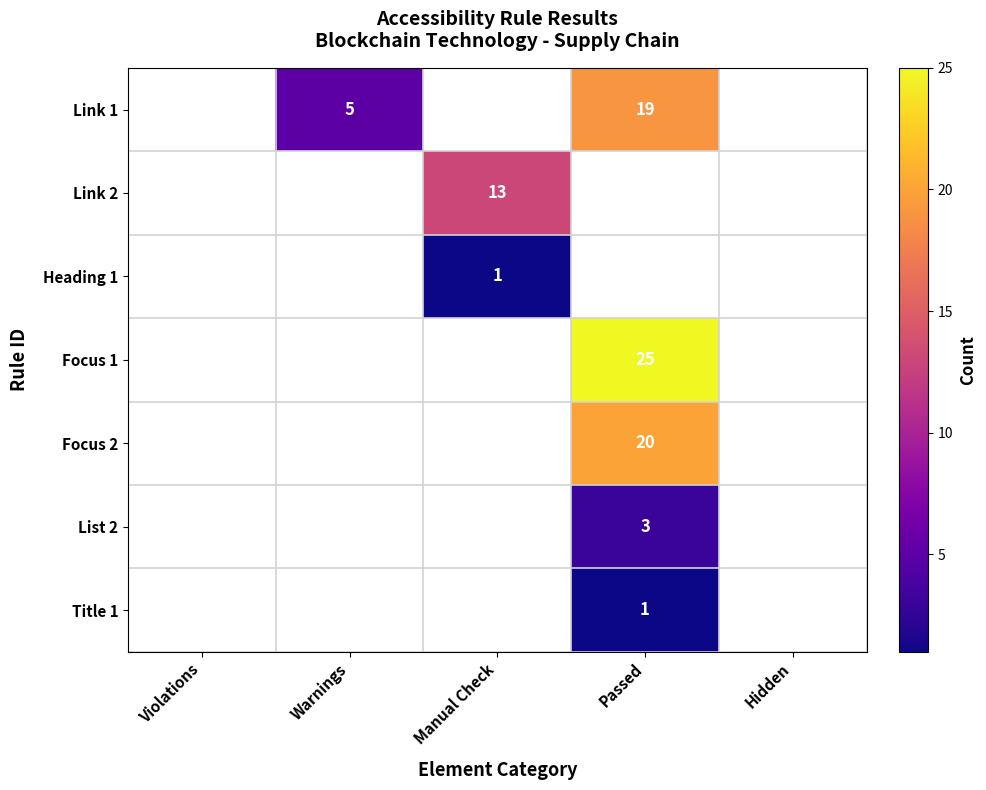

The value of Focus 2 at Passed is 20. True or false?

True